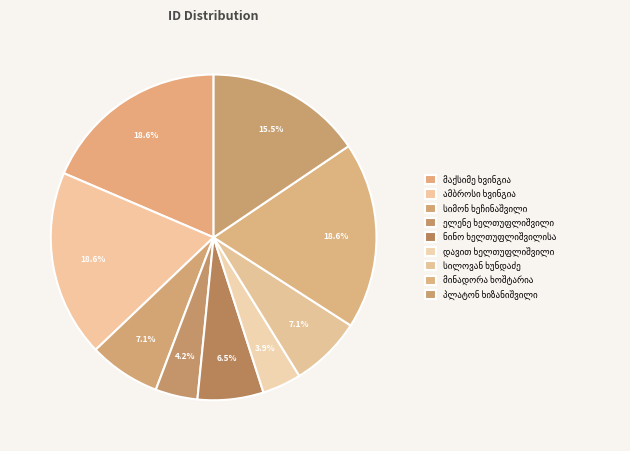

To the nearest percent, what is the difference between the largest and smallest slice percentages?

15%